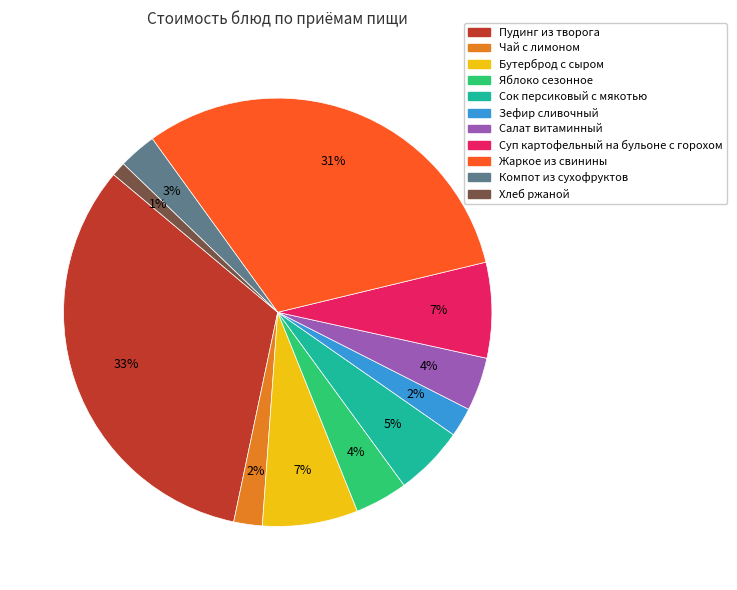

Do Жаркое из свинины and Салат витаминный together represent more than half of the pie?

No